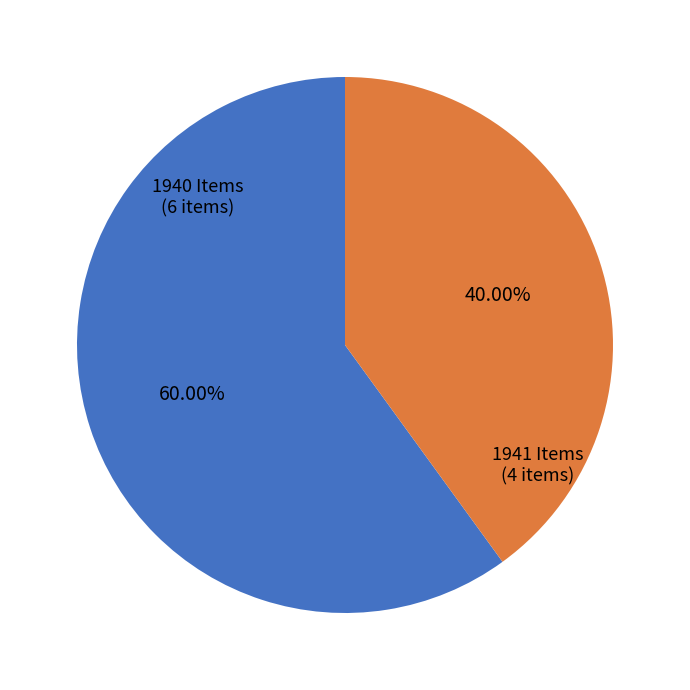

Do 1940 Items and 1941 Items together represent more than half of the pie?

Yes